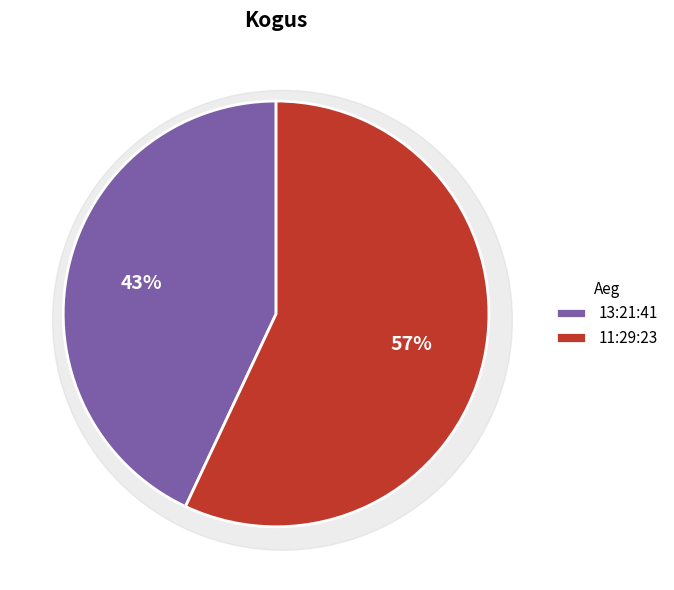

How many slices are in this pie chart?

2